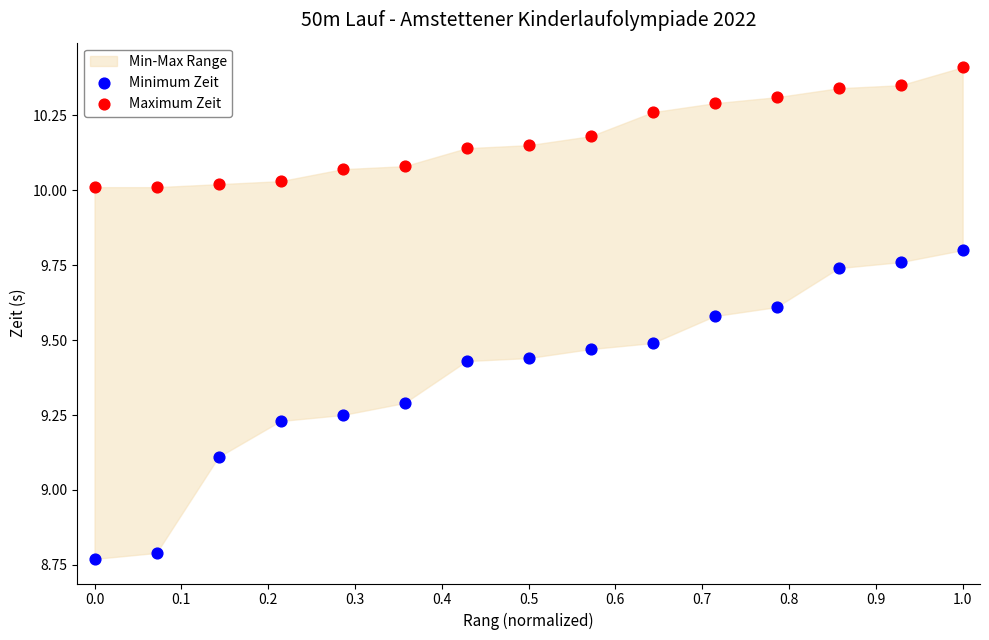

Which series has the widest spread of Y values?

Minimum Zeit